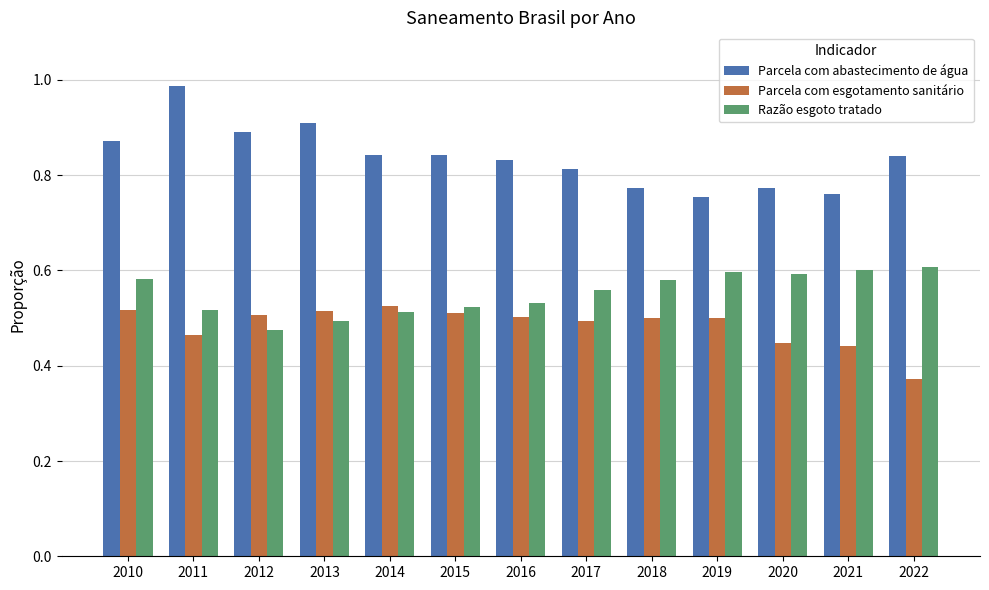

List the series in order of their overall mean, lowest first.

Parcela com esgotamento sanitário, Razão esgoto tratado, Parcela com abastecimento de água